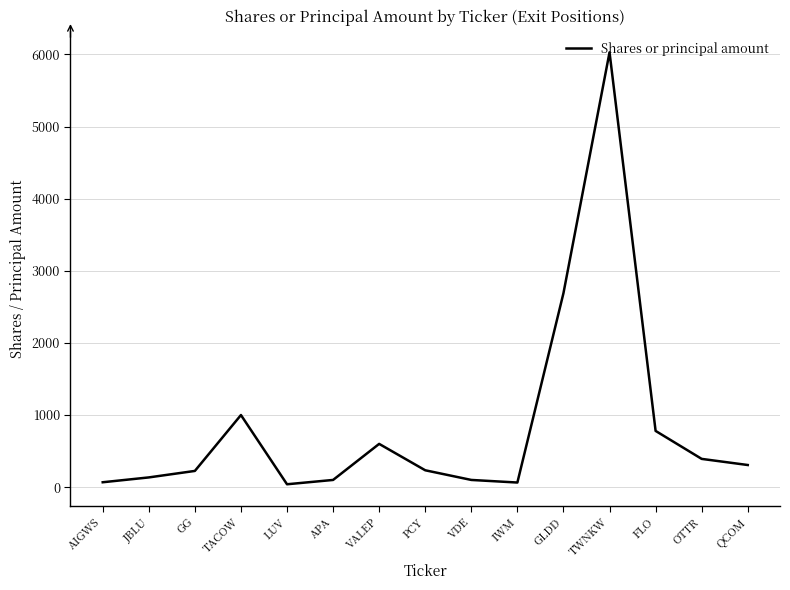

What is the maximum value shown in the chart?

6030